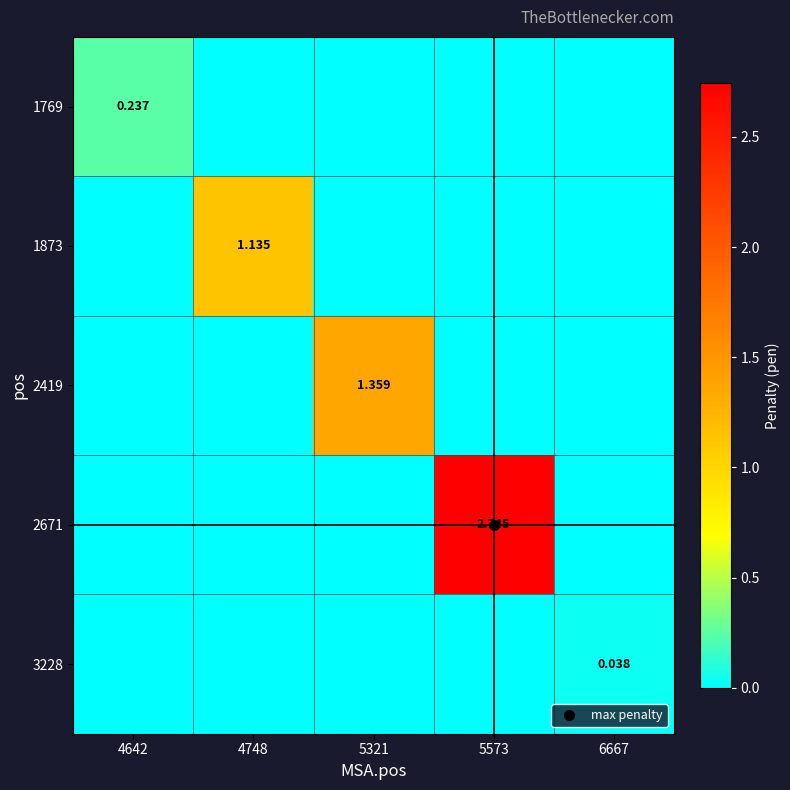

True or false: 2671 has a value of 0.0 at 5321.

True